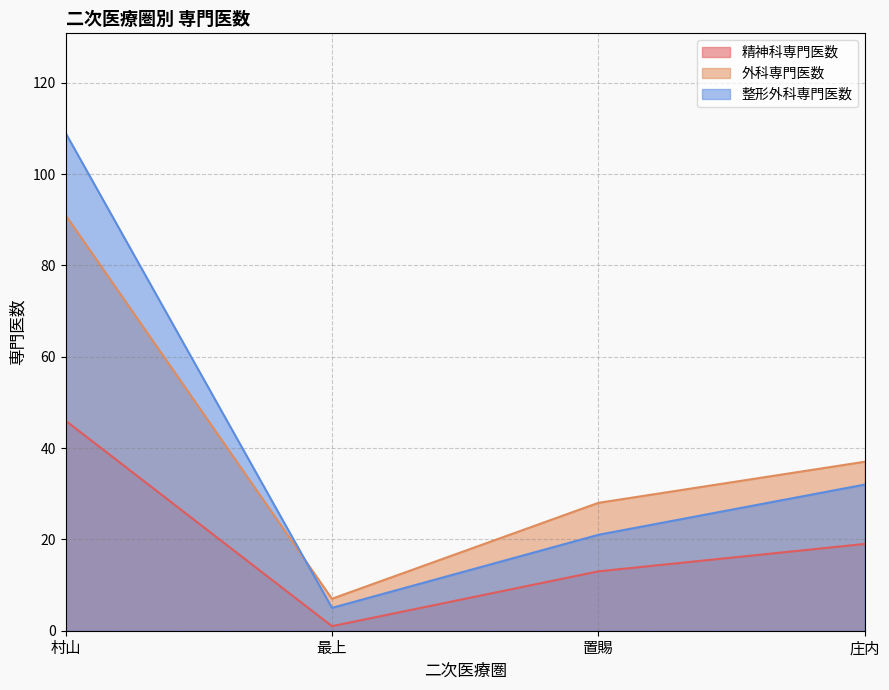

Reading left to right, list all the values displayed in this chart.

精神科専門医数: 46	1	13	19
外科専門医数: 91	7	28	37
整形外科専門医数: 109	5	21	32